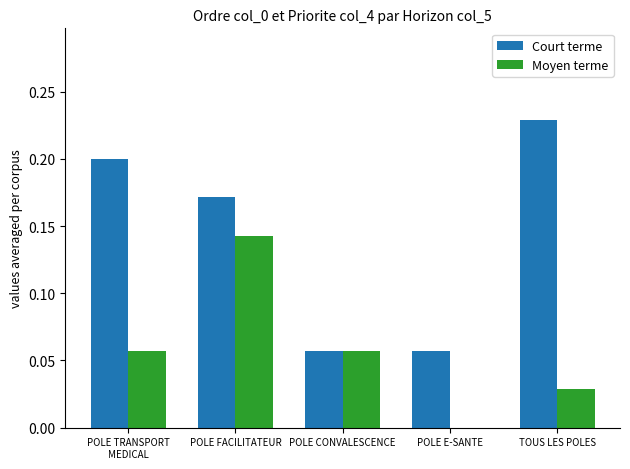

At which category is the sum across all series the highest?

POLE FACILITATEUR